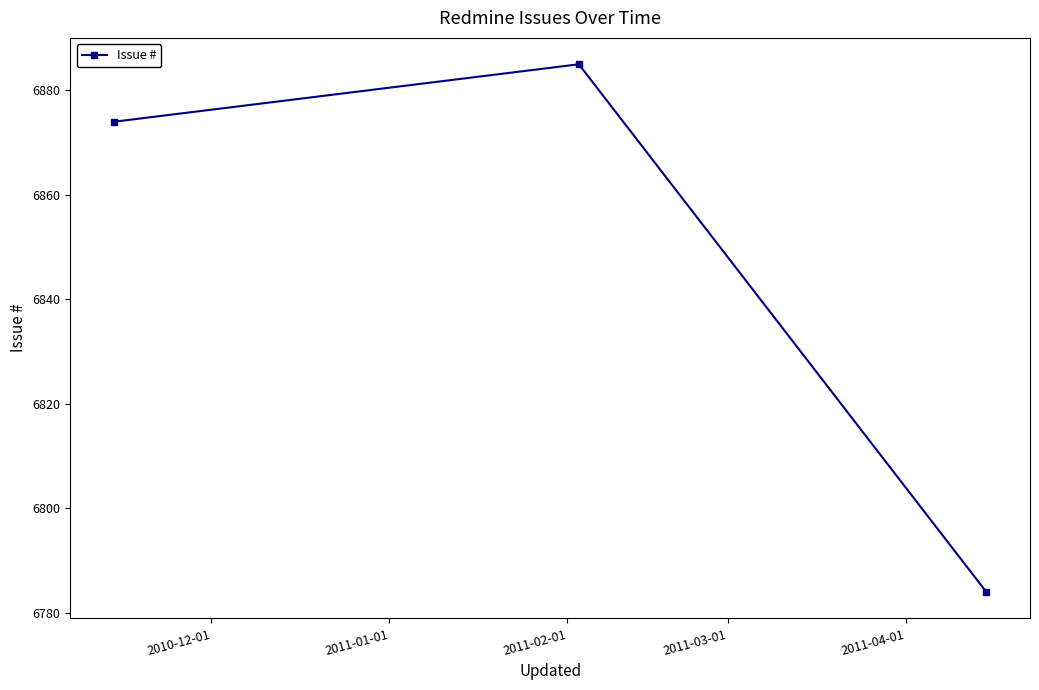

What is the value of the 3rd point from the left?

6784